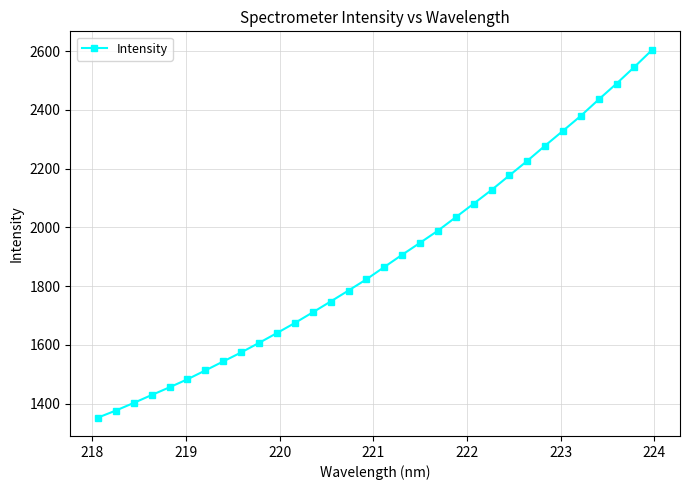

What is the difference between the second highest and second lowest values?

1170.0